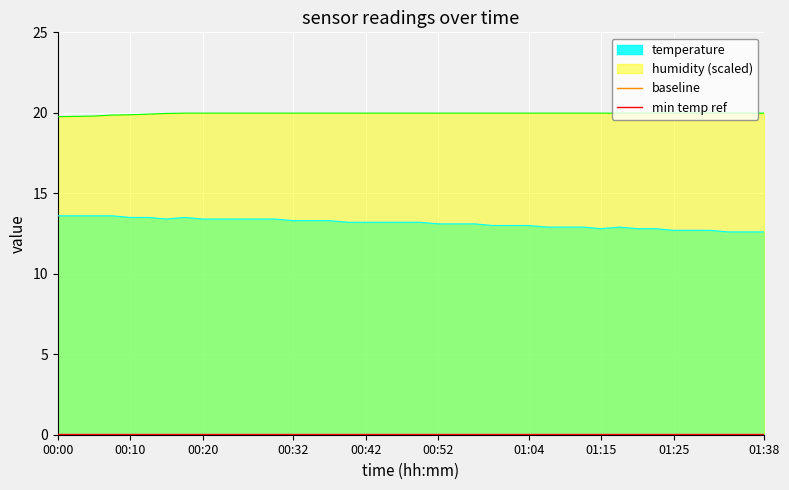

The humidity (scaled) series shows 34.4 at 01:38. True or false?

False